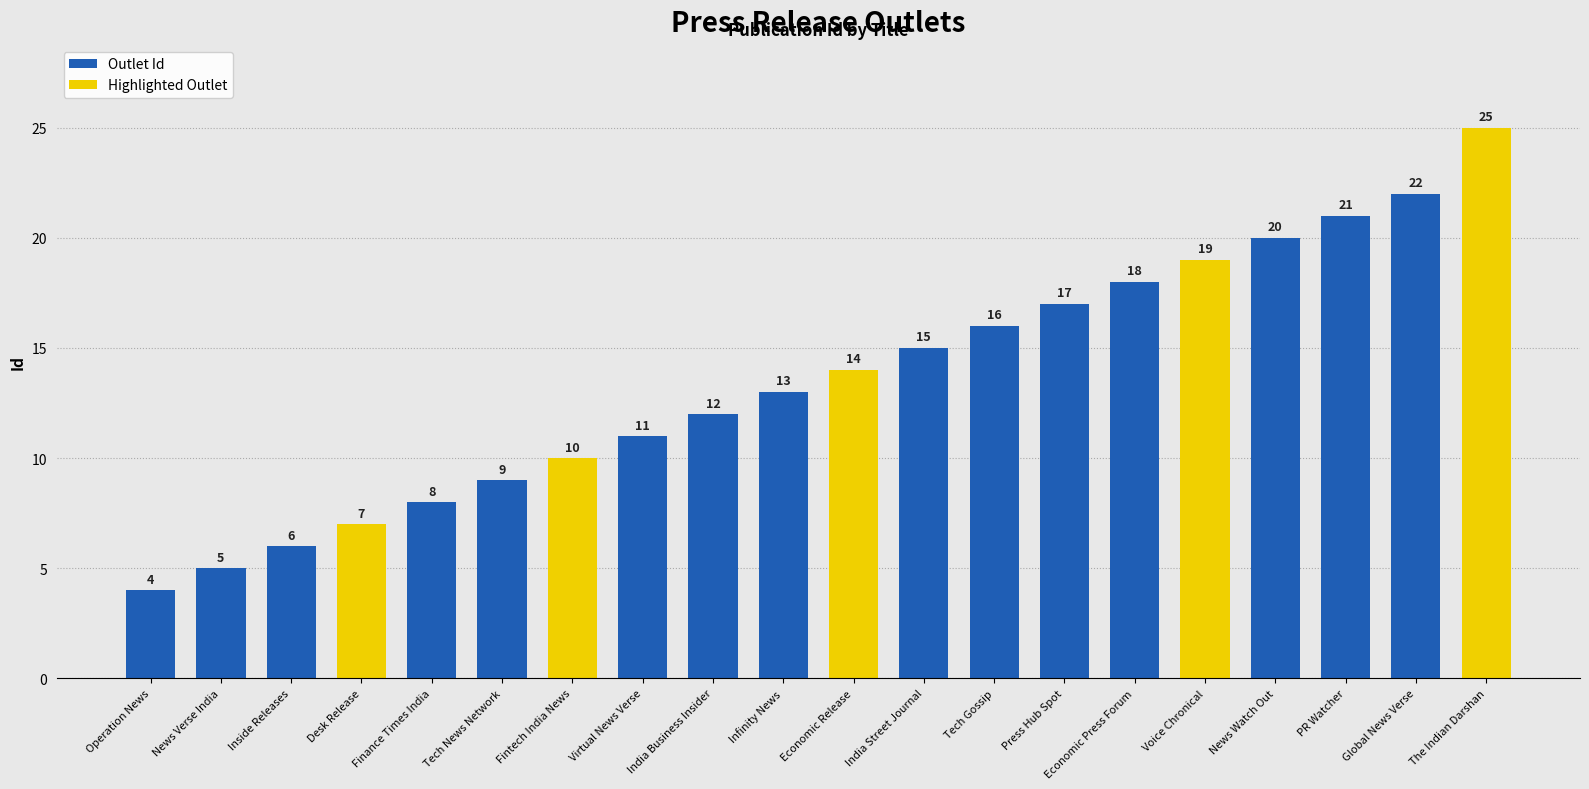

Which has a higher value, Finance Times India or Fintech India News?

Fintech India News